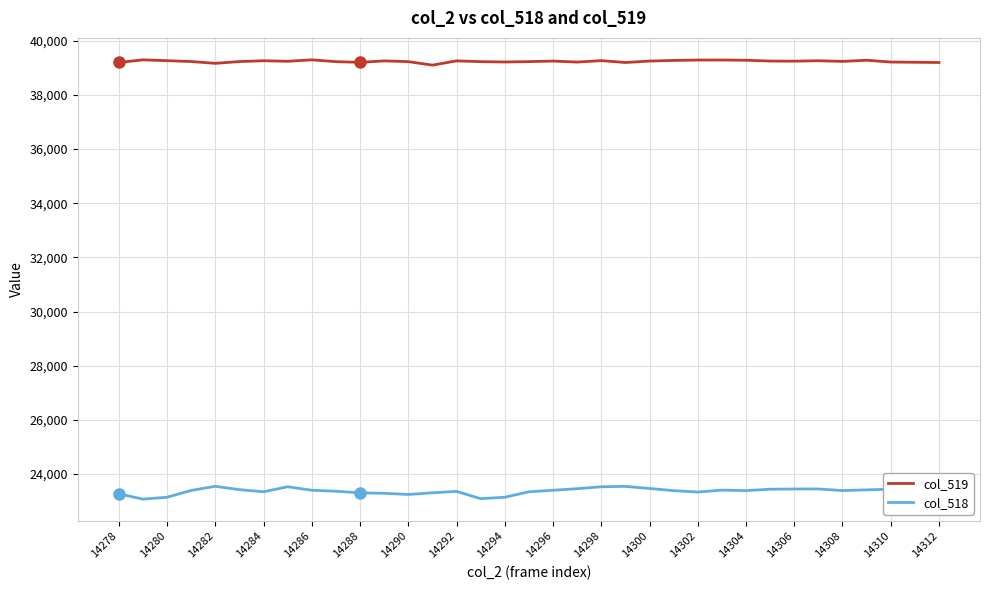

Which series has the widest spread of values?

col_518